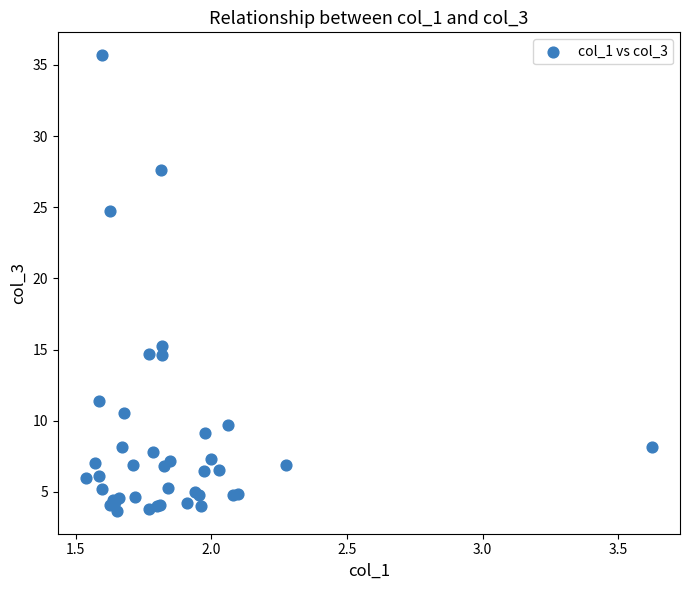

What Y value in the scatter plot is closest to 19?

15.3